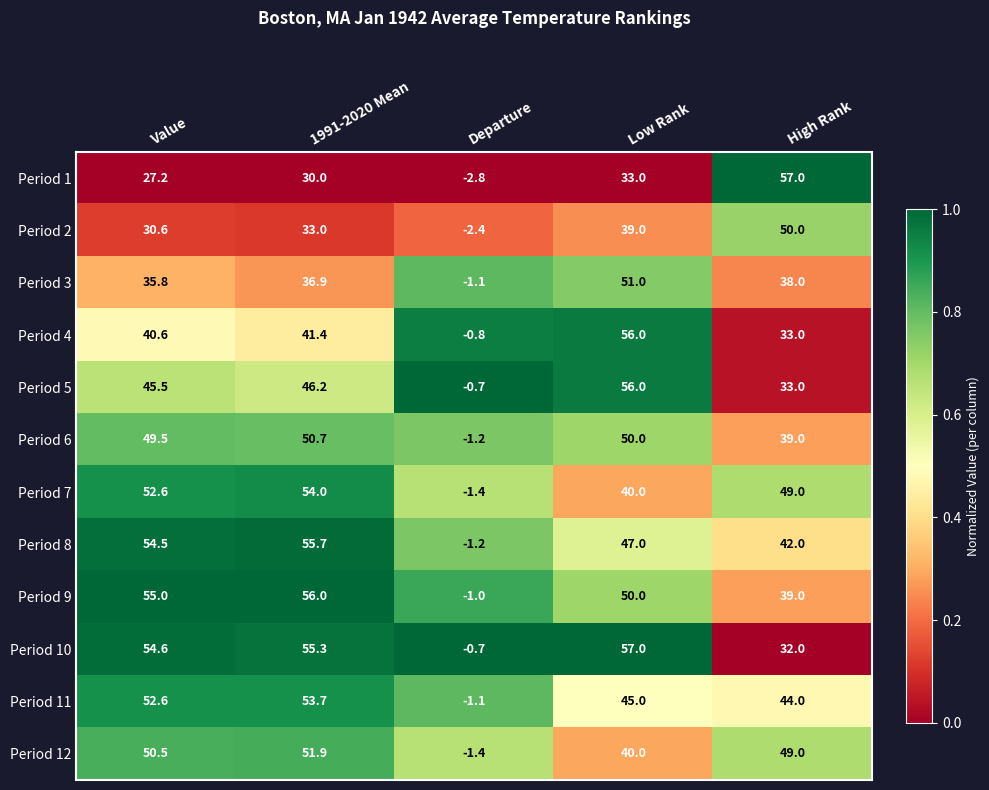

At how many categories does at least one series exceed 0?

4